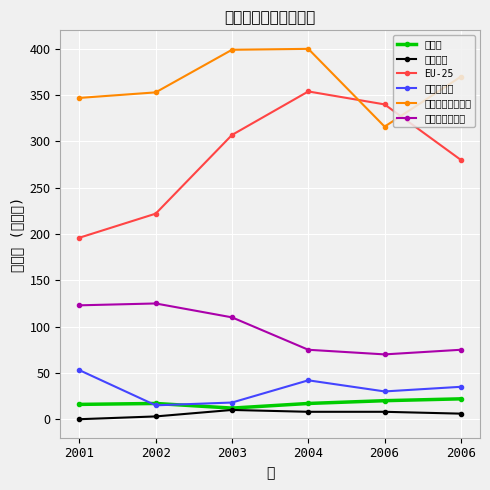

Reading left to right, what are all the values shown in this chart?

カナダ: 2001=16	2002=17	2003=12	2004=17	2006=20	2006=22
アメリカ: 2001=0	2002=3	2003=10	2004=8	2006=8	2006=6
EU-25: 2001=196	2002=222	2003=307	2004=354	2006=340	2006=280
ウクライナ: 2001=53	2002=15	2003=18	2004=42	2006=30	2006=35
ニュージーランド: 2001=347	2002=353	2003=399	2004=400	2006=316	2006=370
オーストラリア: 2001=123	2002=125	2003=110	2004=75	2006=70	2006=75